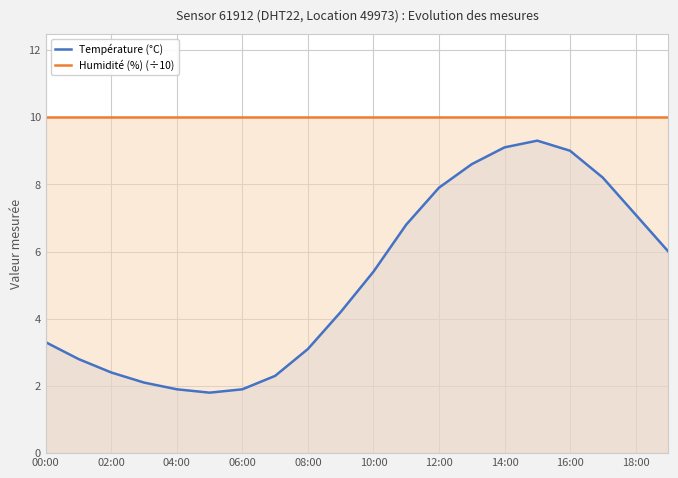

What is the spread (max minus min) of values at 12:00?

2.1